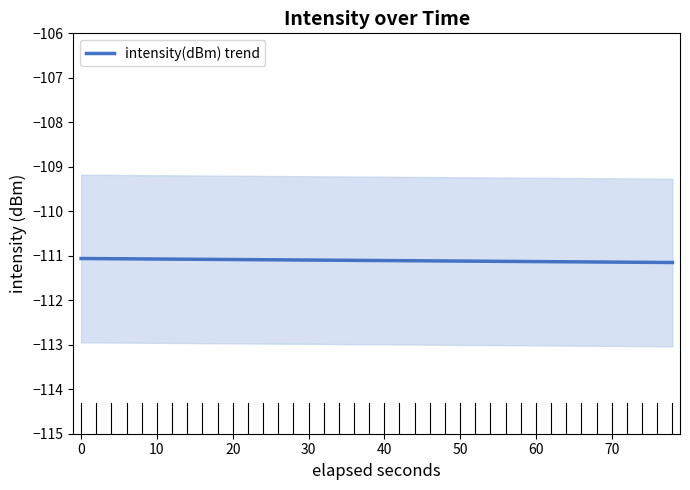

True or false: the data has more than 2 interior local peaks.

False